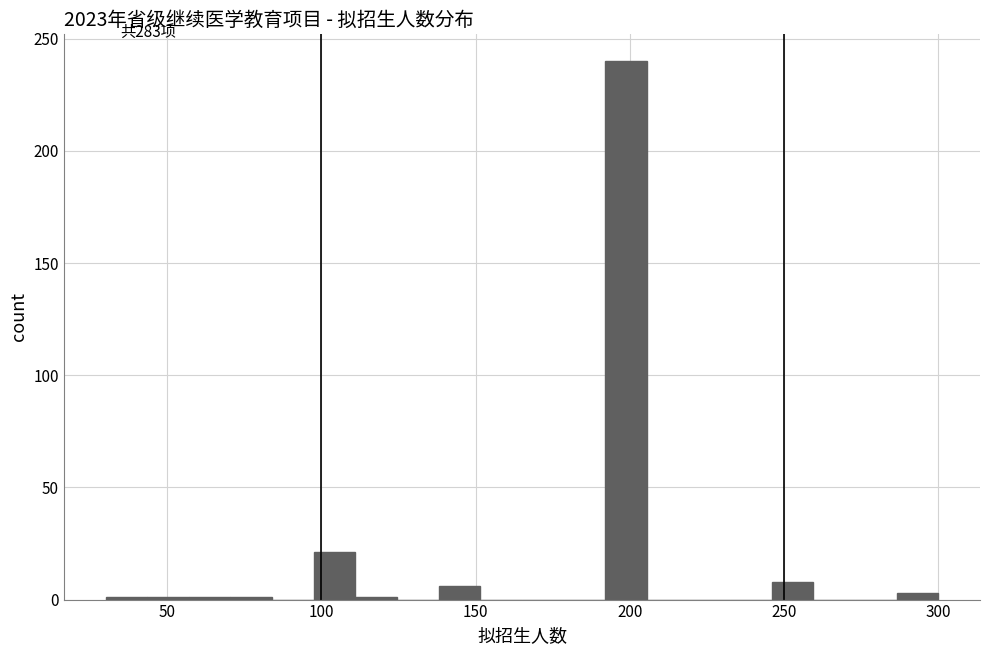

Read against the x-axis, roughly where is the centre of the tallest bar?

200